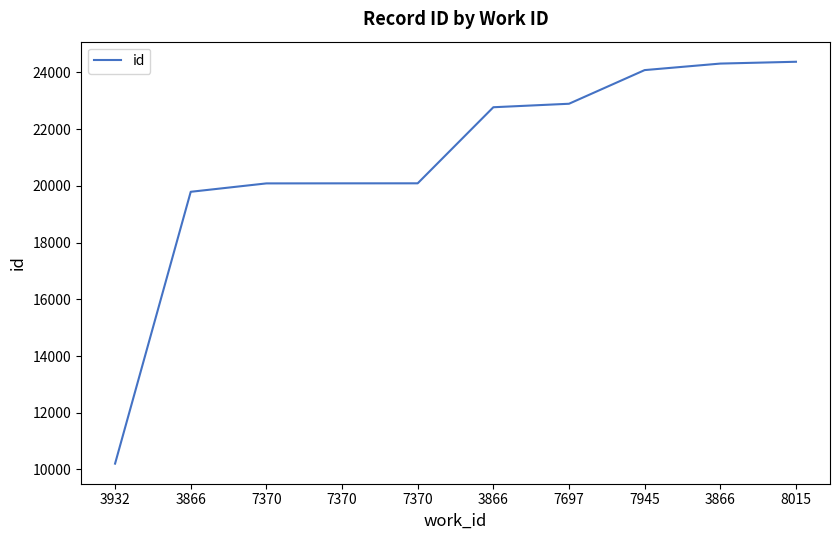

What is the average value?

20871